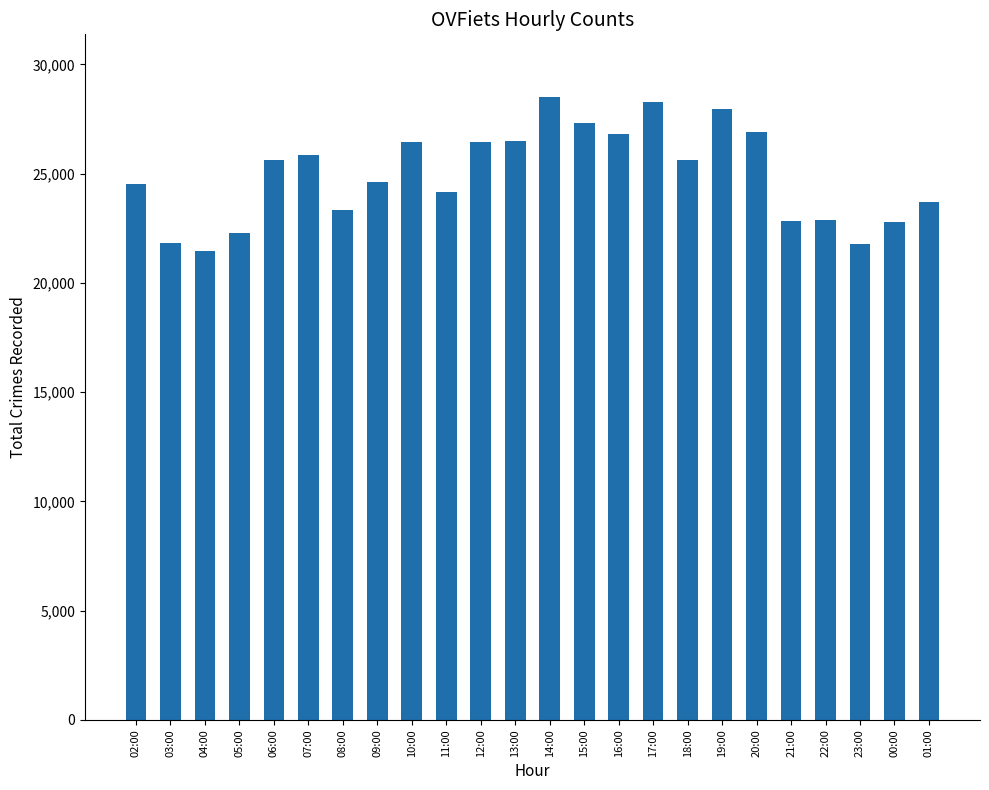

What is the smallest value displayed?

21465